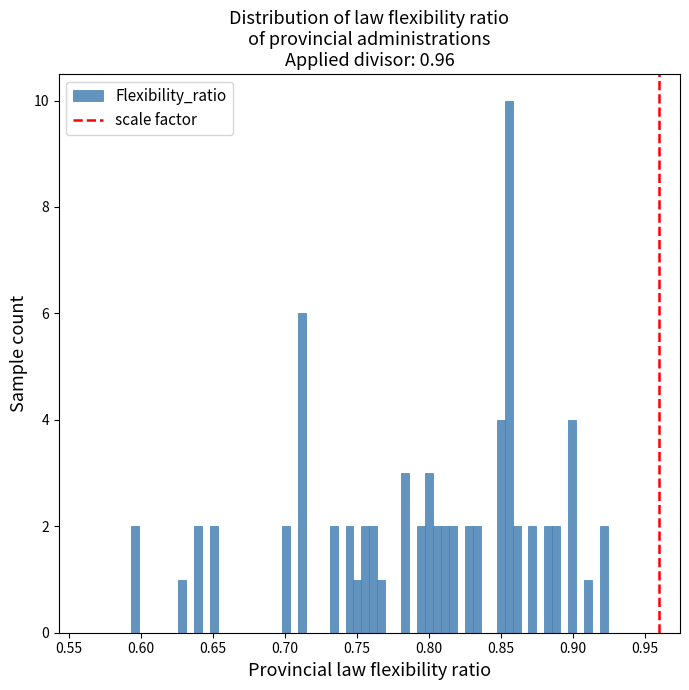

Read against the x-axis, roughly where is the centre of the tallest bar?

0.855